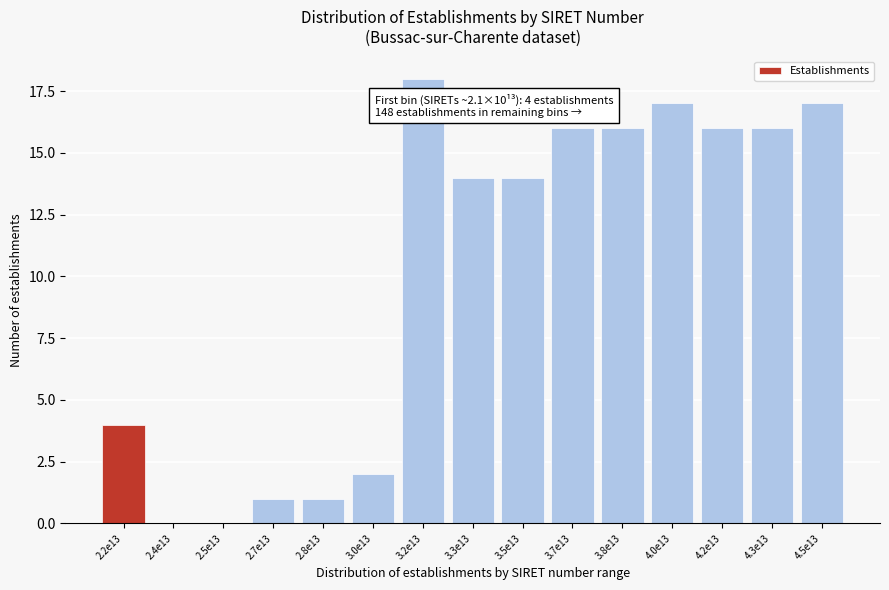

Reading left to right, transcribe all the data shown in this chart.

2.2e13=4	2.4e13=0	2.5e13=0	2.7e13=1	2.8e13=1	3.0e13=2	3.2e13=18	3.3e13=14	3.5e13=14	3.7e13=16	3.8e13=16	4.0e13=17	4.2e13=16	4.3e13=16	4.5e13=17